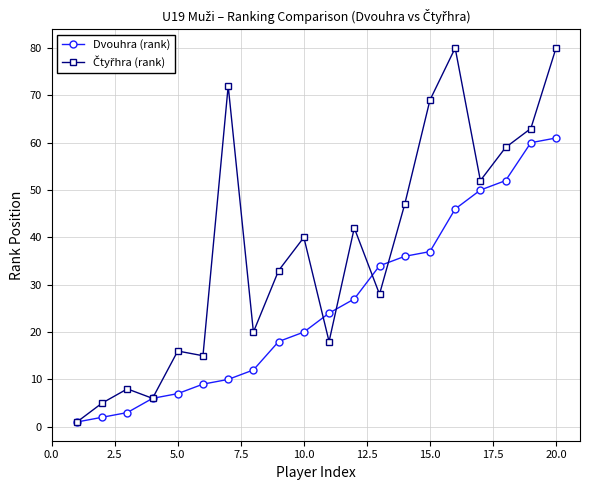

How many data points in Dvouhra (rank) are less than 24?

10